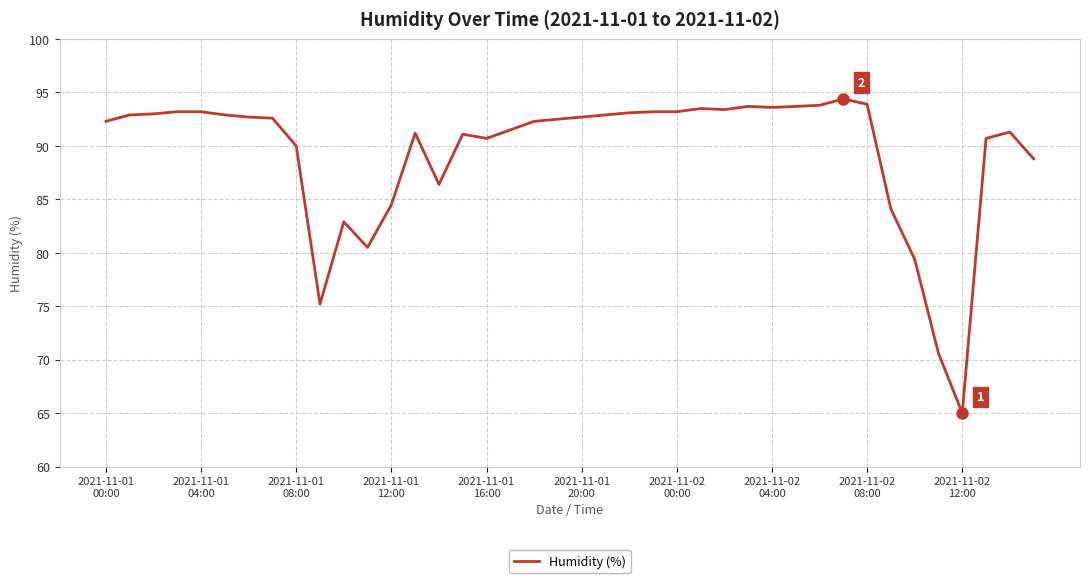

What is the minimum value shown in the chart?

65.0